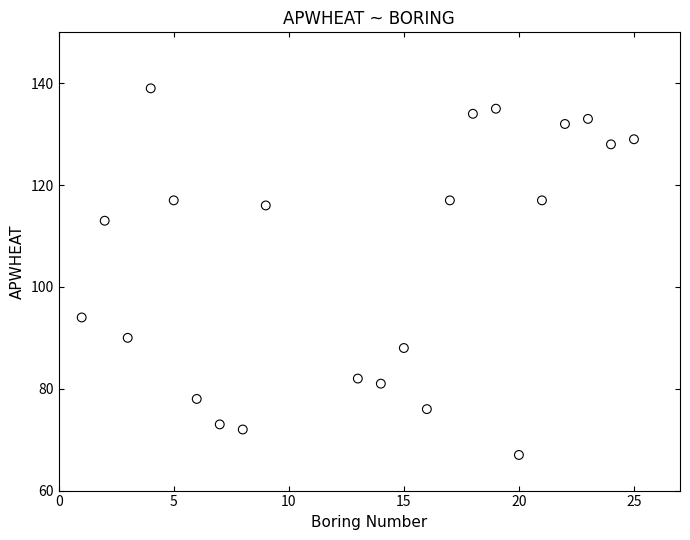

What is the range of Y values (max minus min)?

72